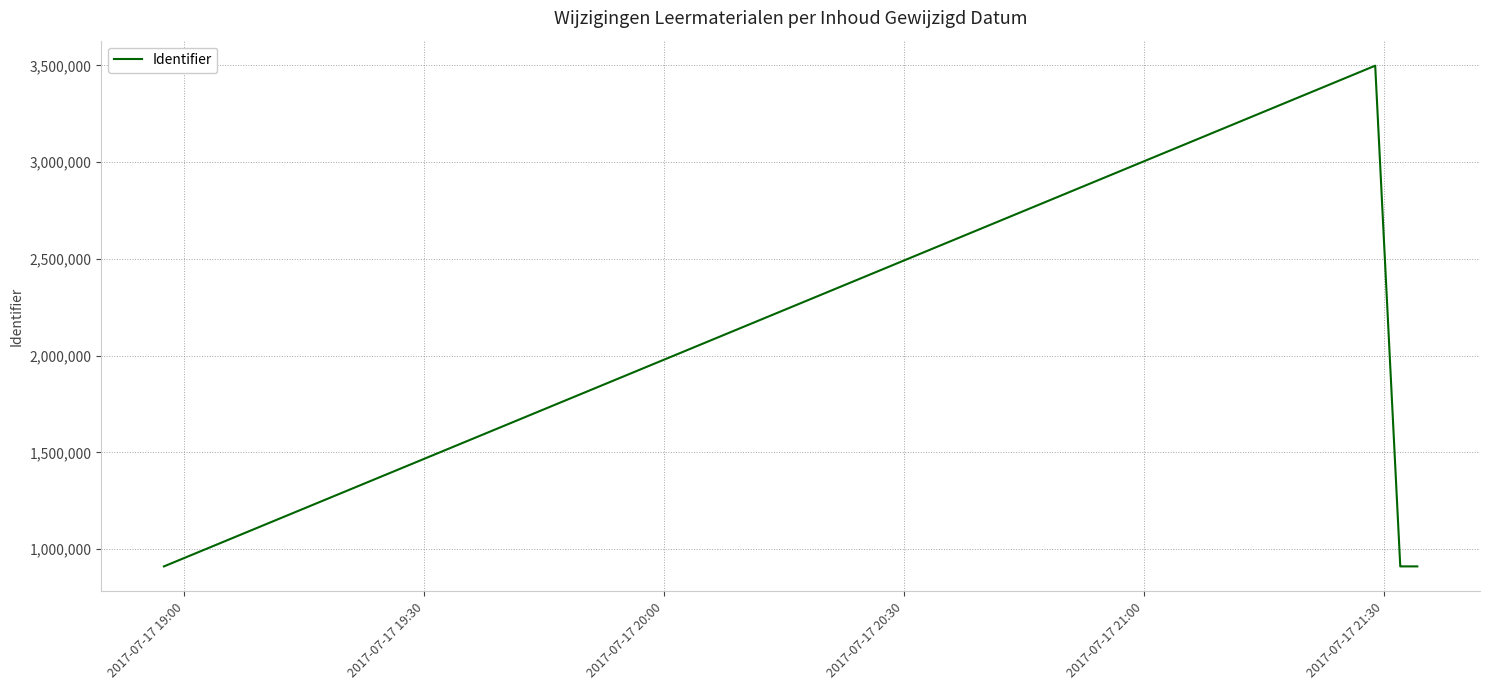

What is the difference between the maximum and second lowest values?

2587559